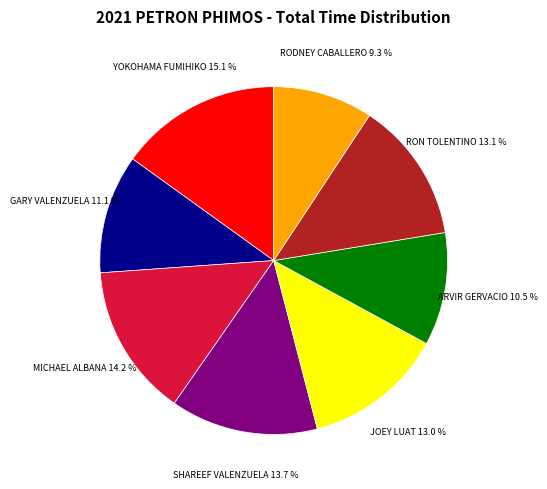

Which category has the biggest portion of the pie?

YOKOHAMA FUMIHIKO